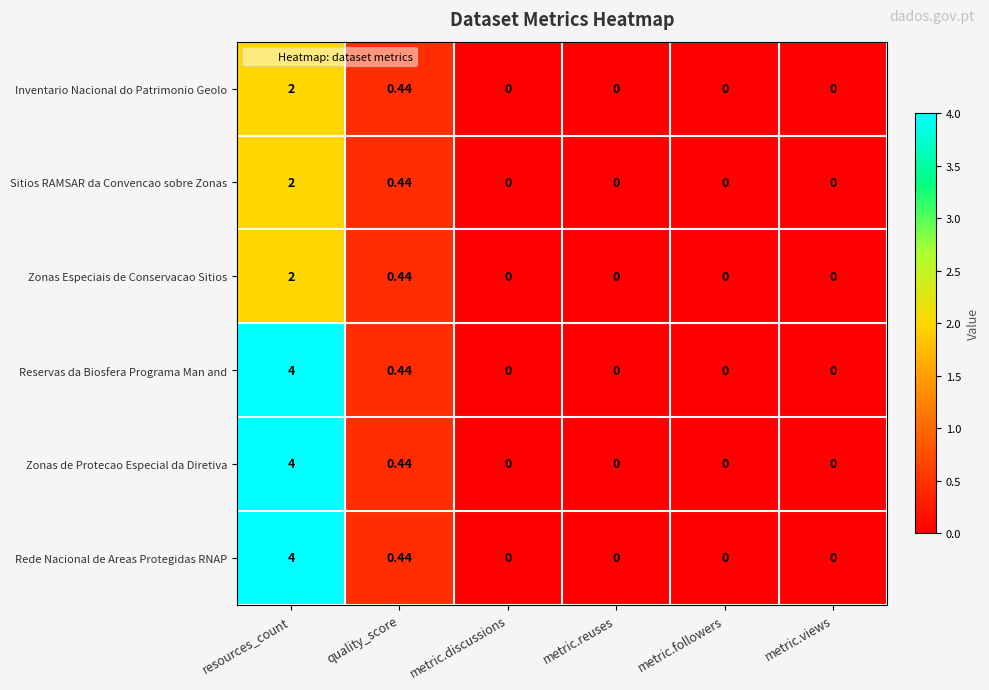

At which category is the sum across all series the highest?

resources_count